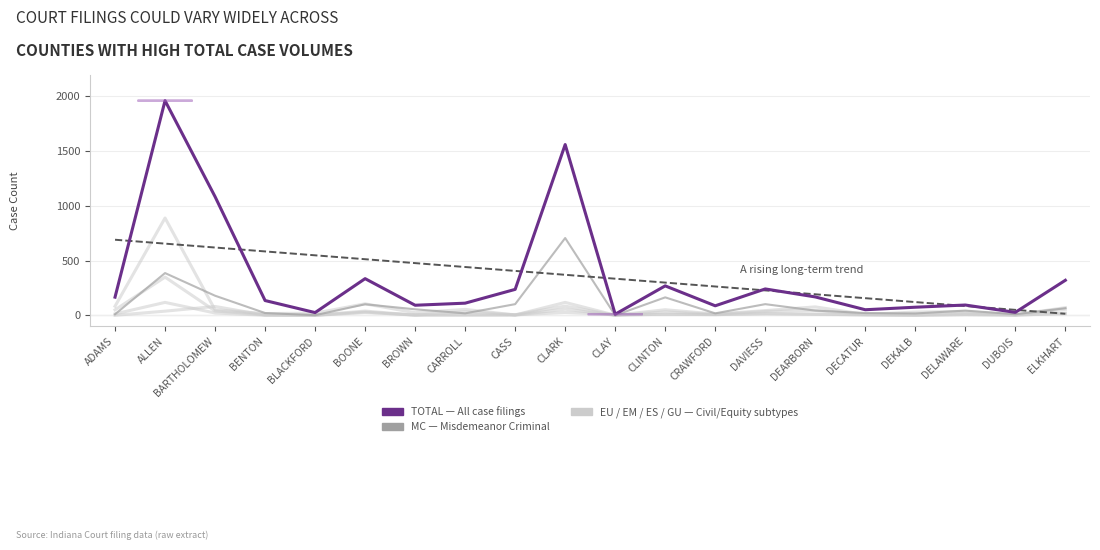

What is the label of the 9th point from the right?

CLINTON